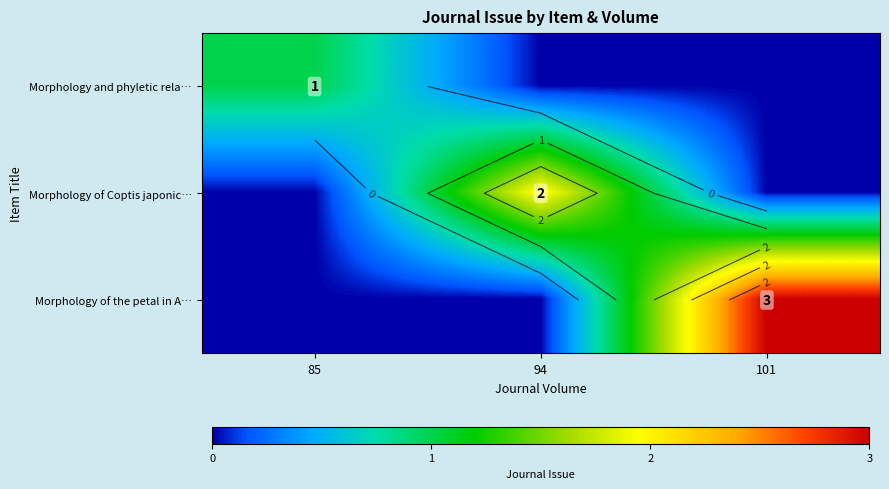

Which series has the largest total across all categories?

Morphology of the petal in A…